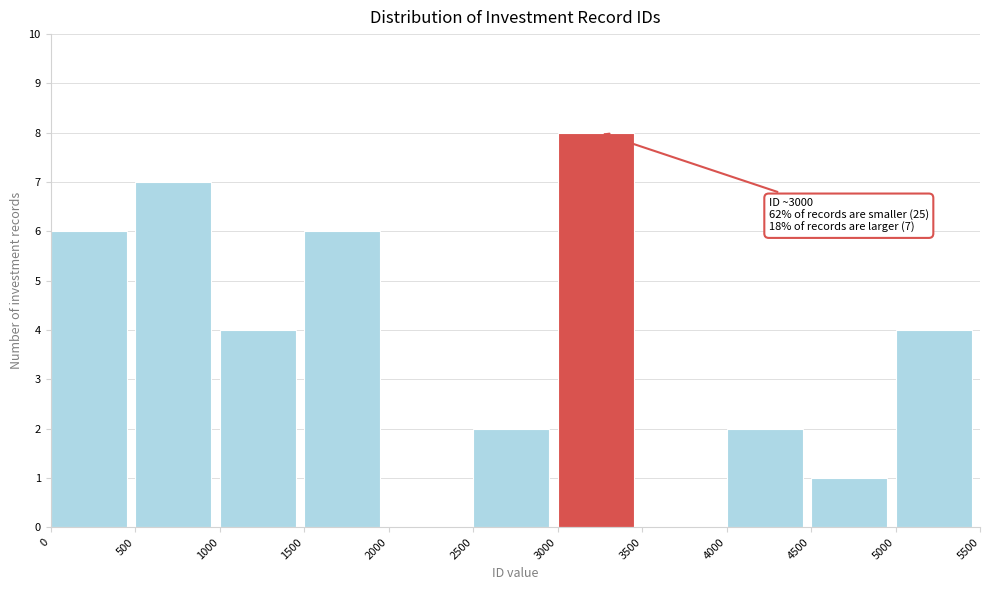

Over which range of the x-axis is the bar tallest?

3000 to 3500